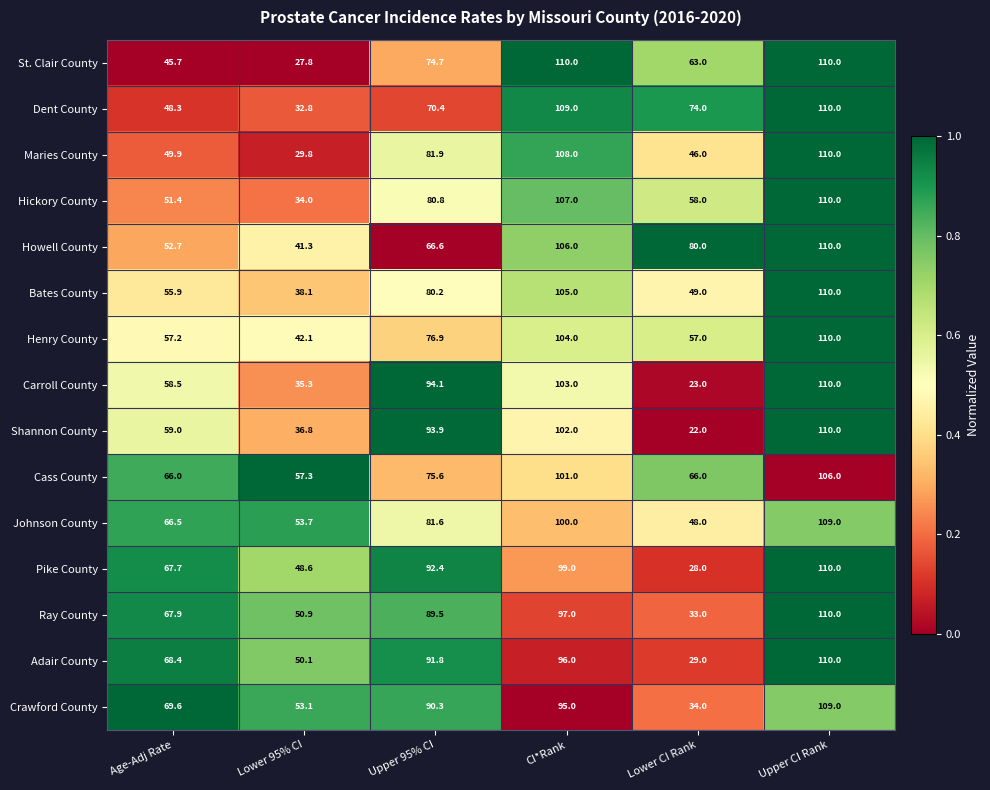

Which label corresponds to the smallest value in the chart?

Lower CI Rank